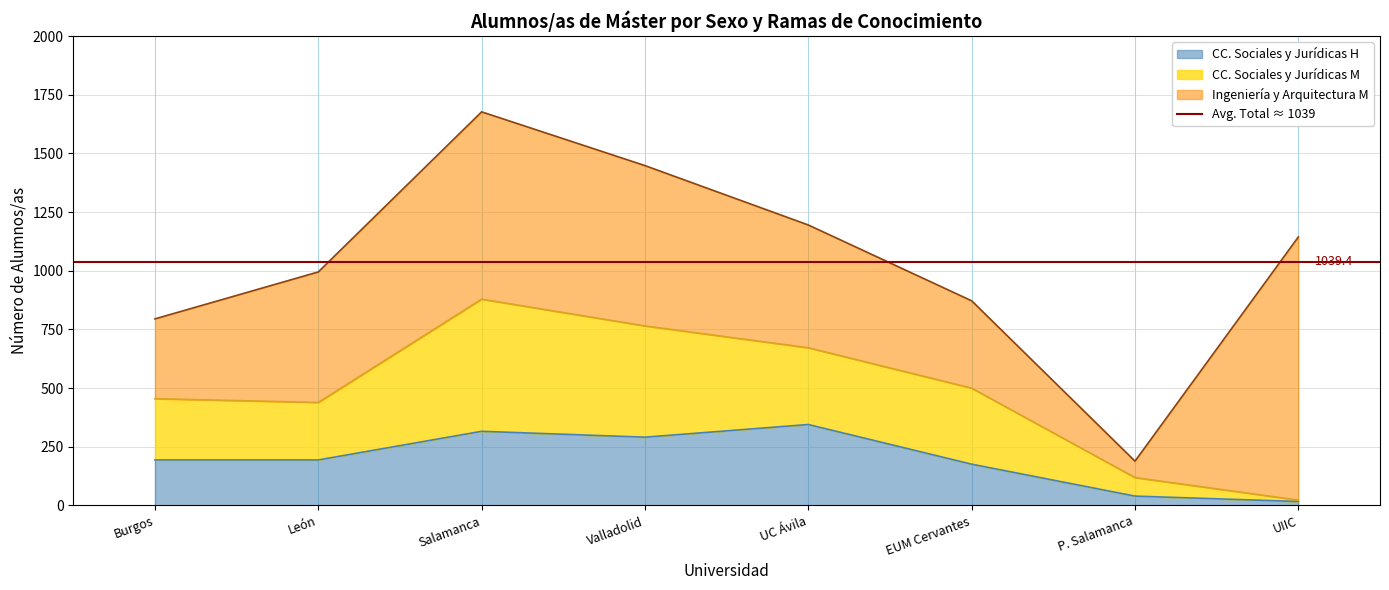

What is the label of the 1st point from the left?

Burgos